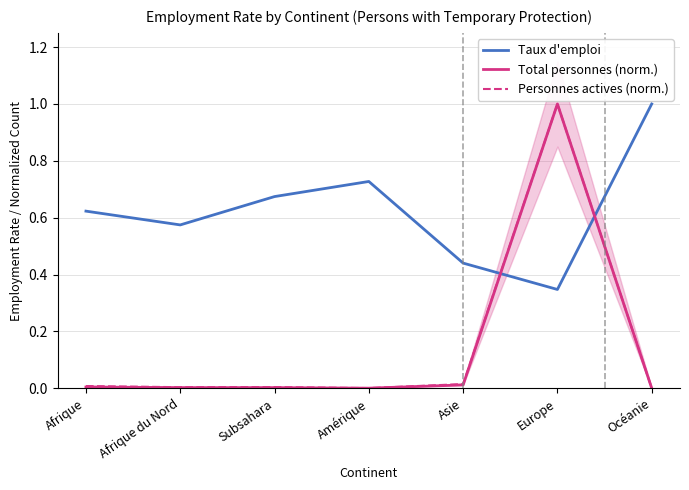

At Afrique, list the series in order from smallest to largest.

Total personnes (norm.), Personnes actives (norm.), Taux d'emploi